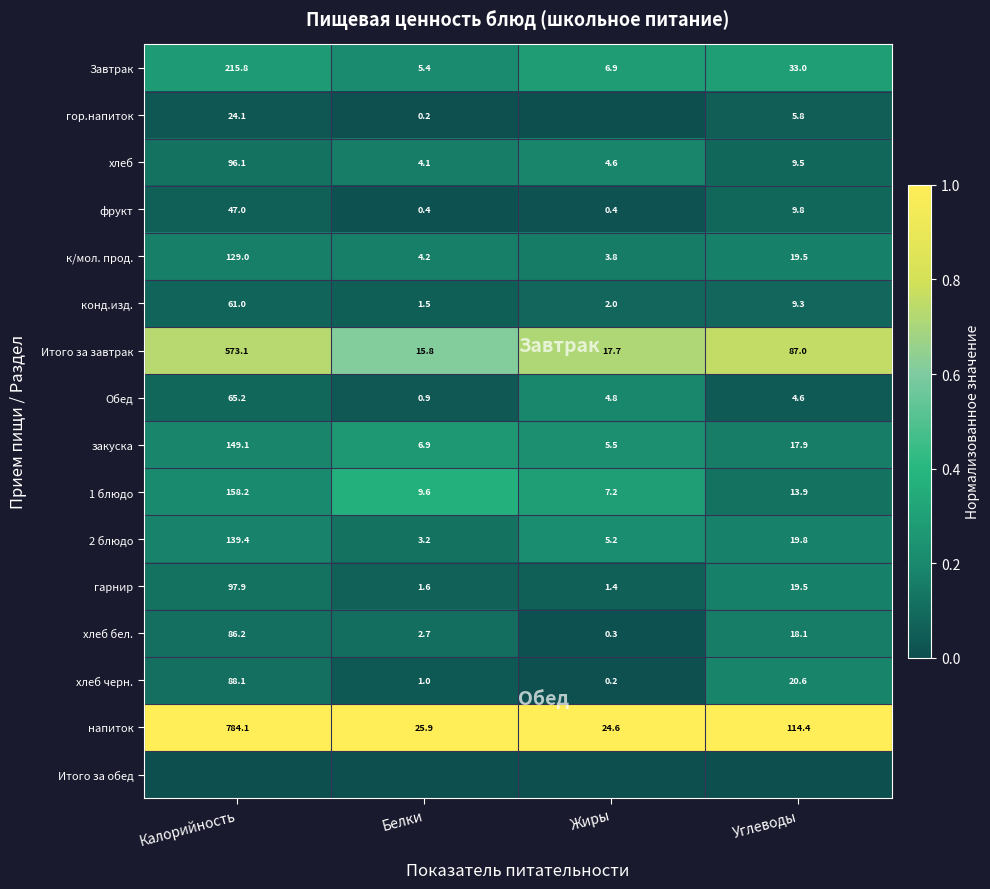

Where does the конд.изд. series first go above 9?

Калорийность